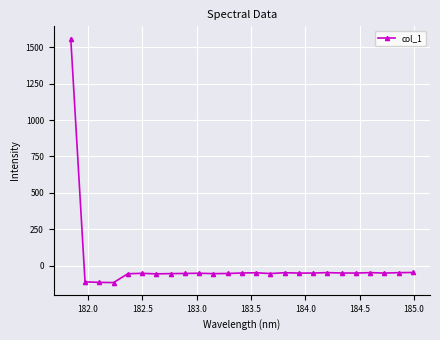

What is the difference between the maximum and minimum values?

1677.7